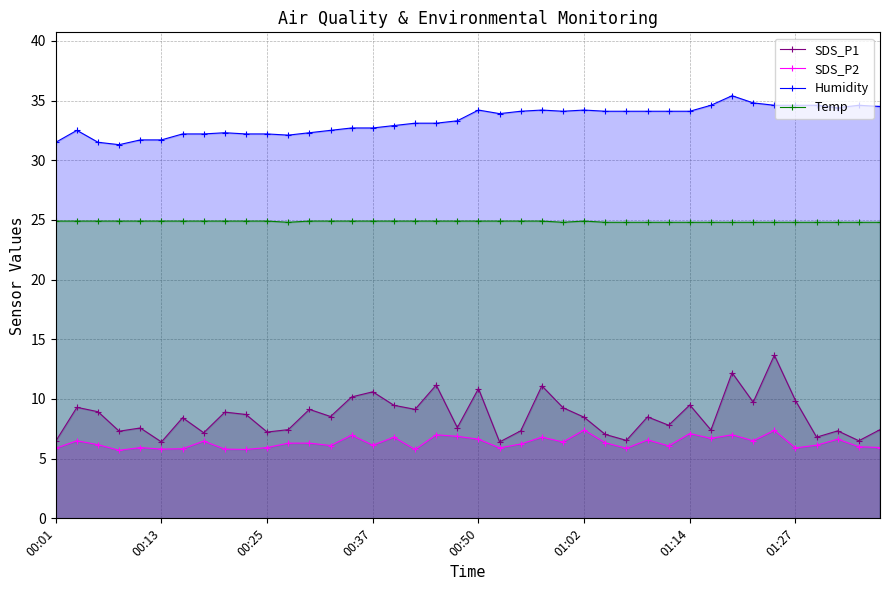

Which series has the widest spread of values?

SDS_P1